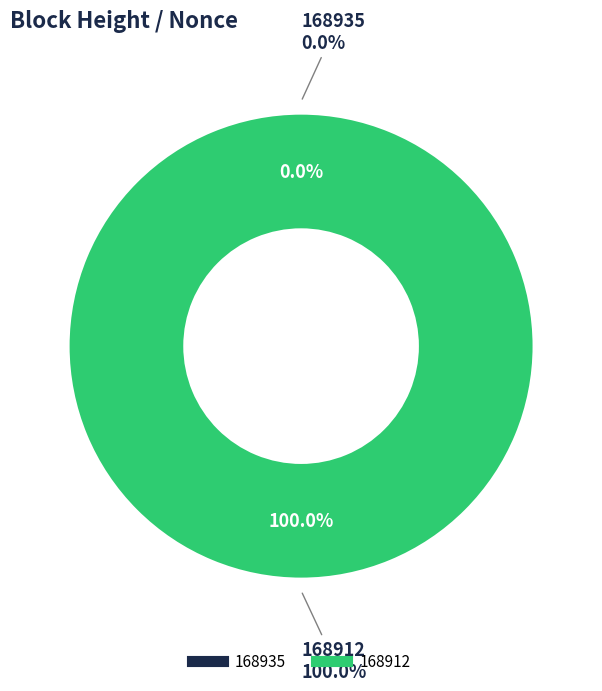

To the nearest percent, what is the combined percentage of 168912 and 168935?

100%